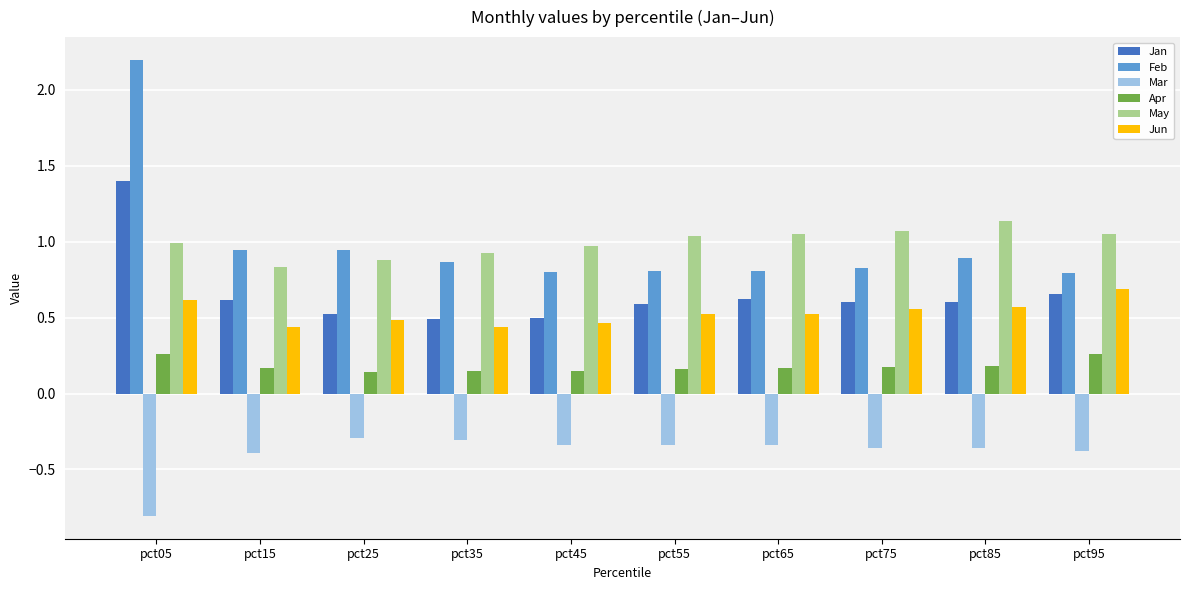

Which series has the largest range (max minus min)?

Feb